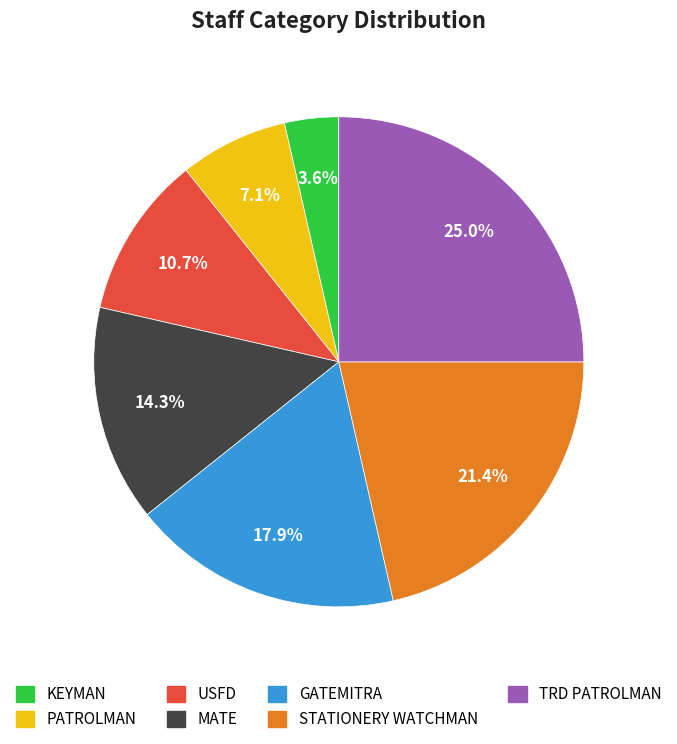

Rank the categories by value from highest to lowest.

TRD PATROLMAN, STATIONERY WATCHMAN, GATEMITRA, MATE, USFD, PATROLMAN, KEYMAN